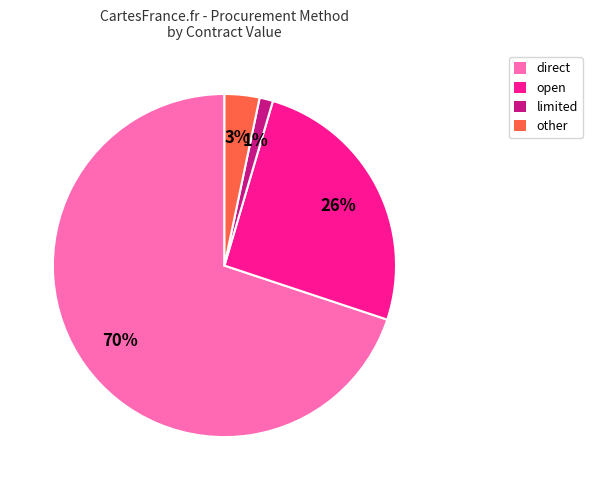

To the nearest percent, what percentage of the pie is other?

3%